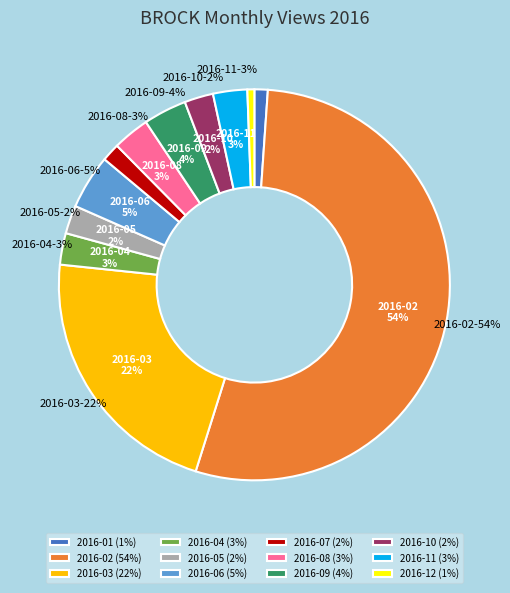

Which slice is the smallest?

2016-12